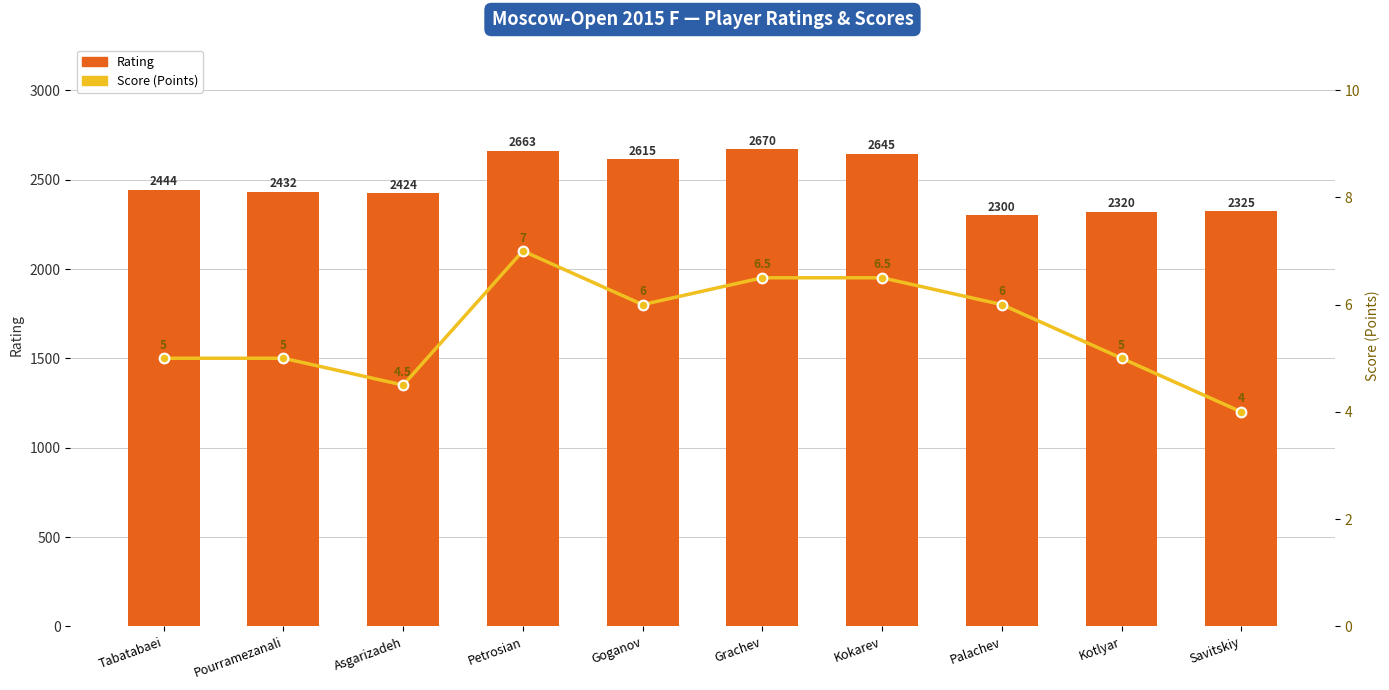

What is the label of the 10th bar from the right?

Tabatabaei